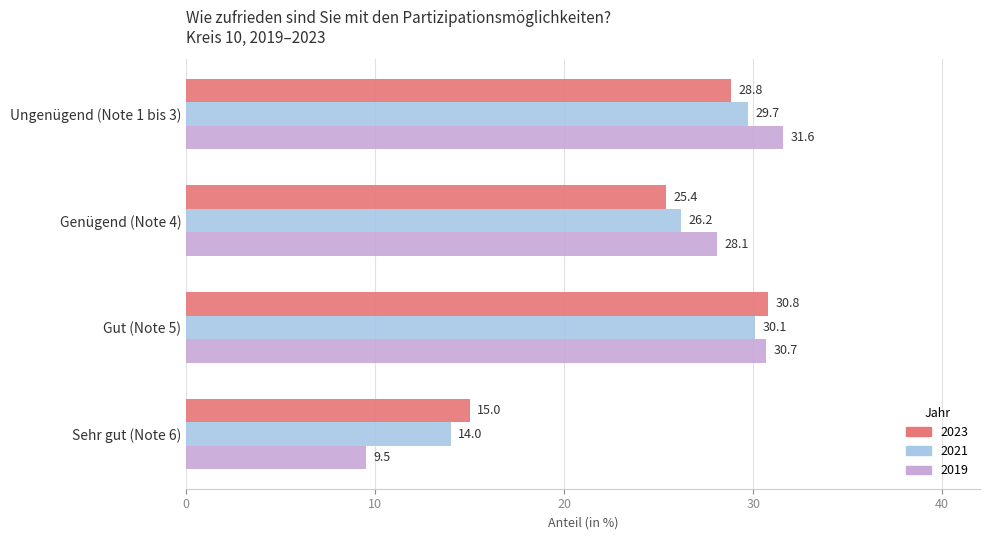

At which label does 2023 reach its minimum?

Sehr gut (Note 6)